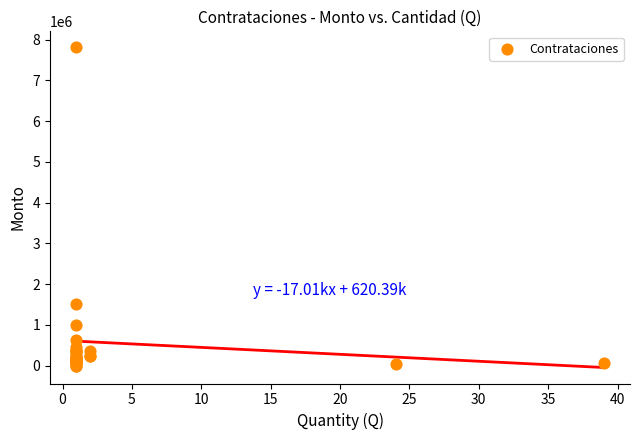

What Y value in the scatter plot is closest to 3905000?

1525000